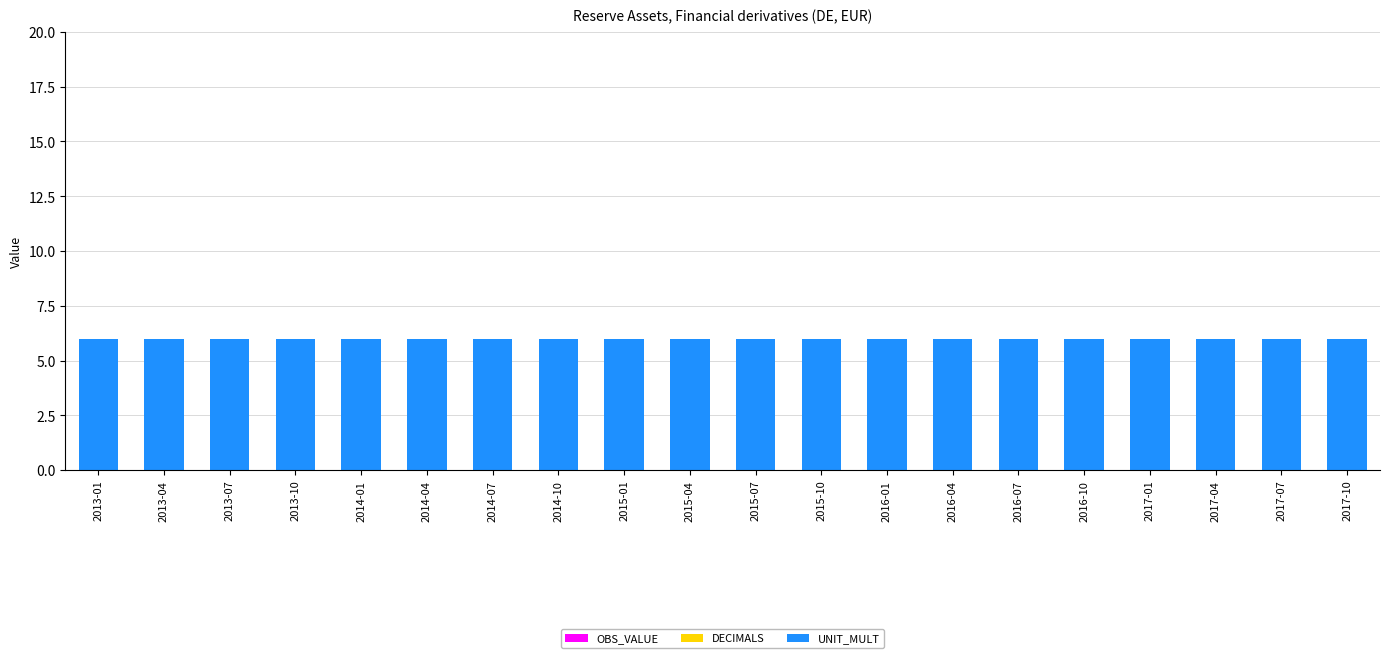

How many series are shown in this chart?

3